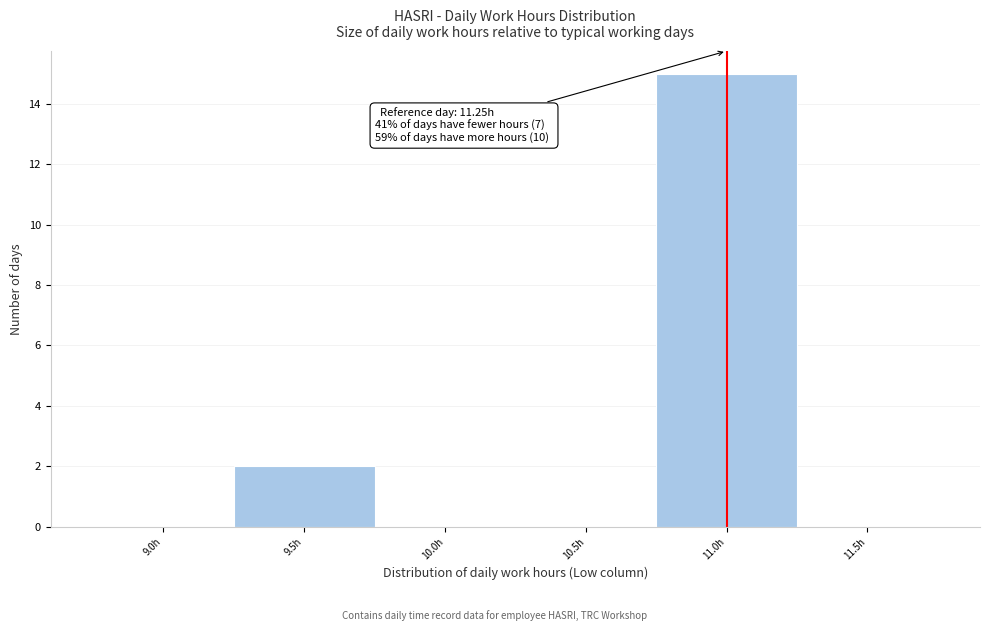

Reading left to right, extract all data points from this chart.

9.0h=0	9.5h=2	10.0h=0	10.5h=0	11.0h=15	11.5h=0